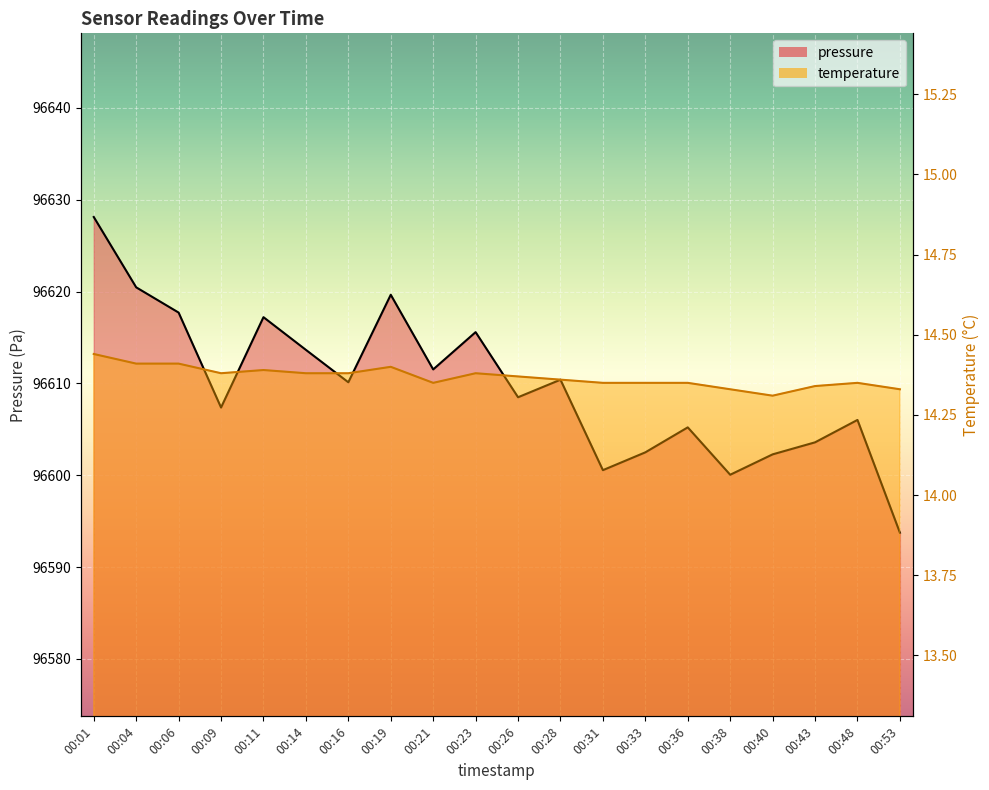

Does the chart display data point markers on the line(s)?

No